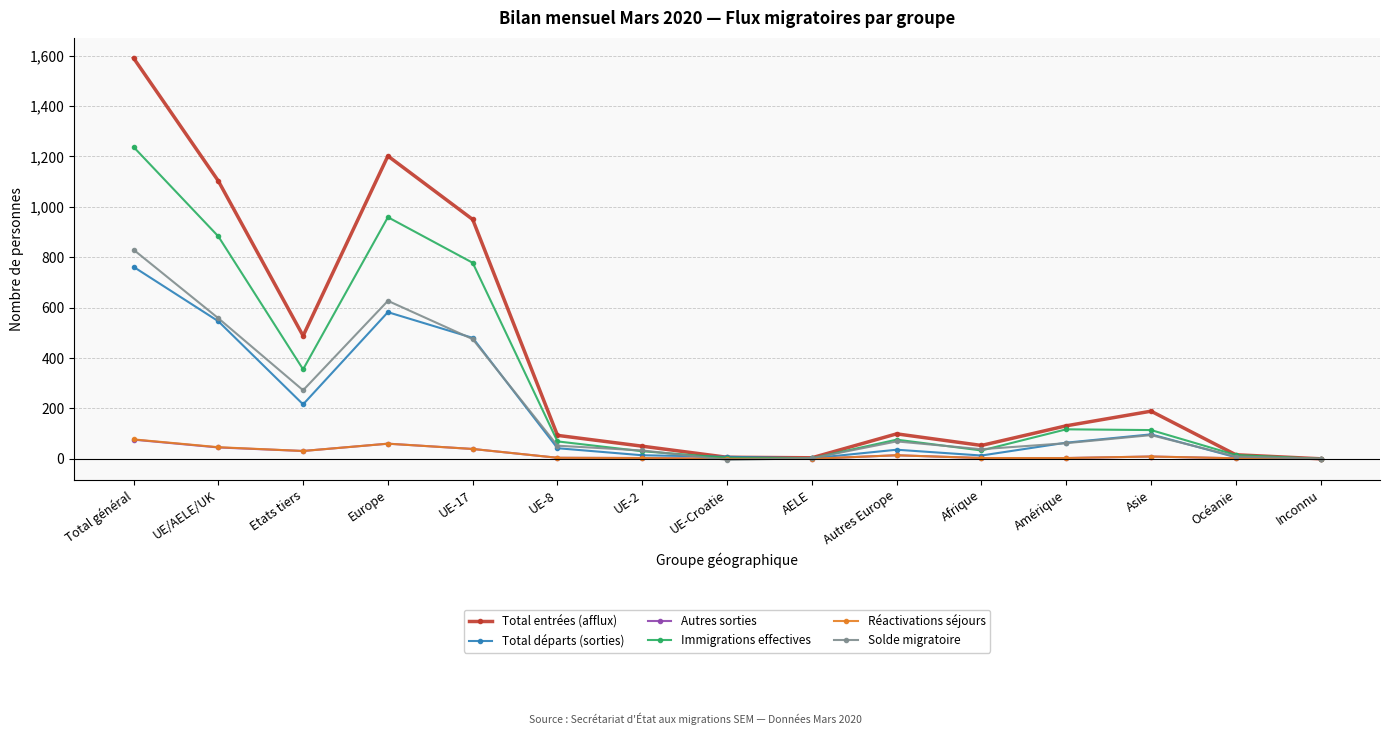

What is the label of the 14th point from the left?

Océanie